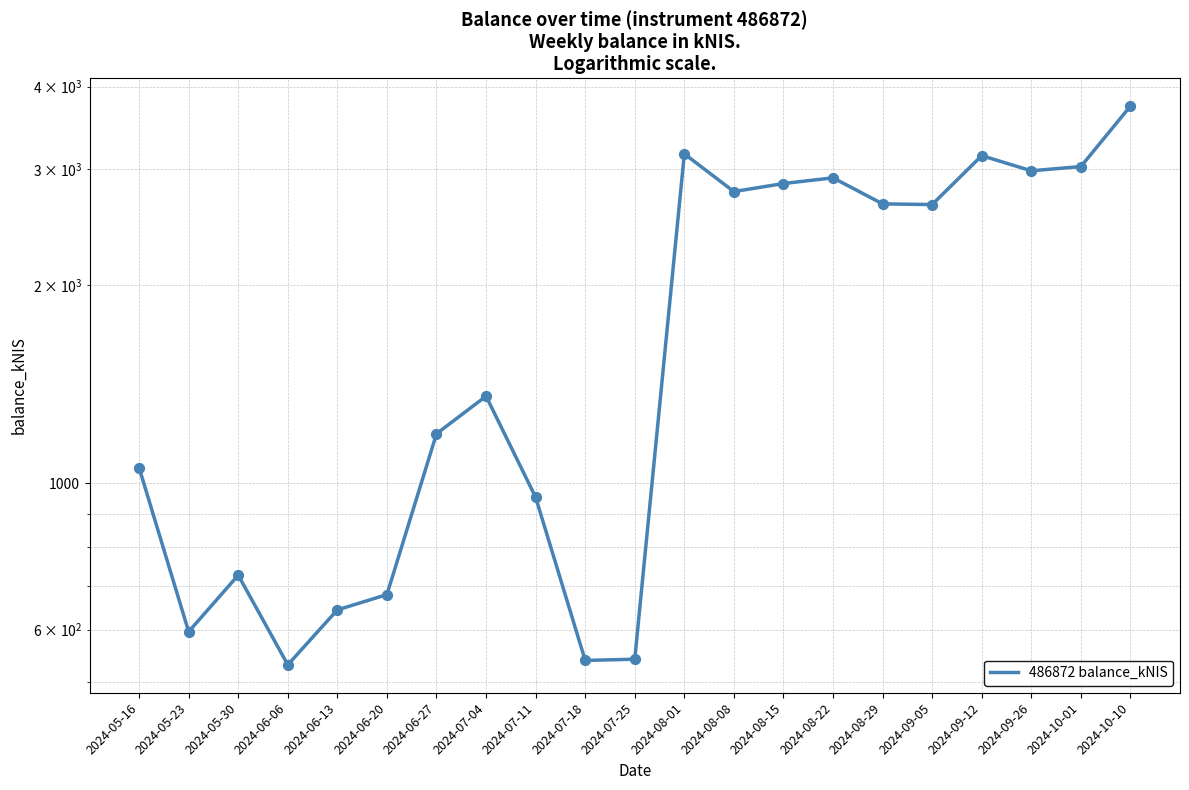

What is the change in value from 2024-06-27 to 2024-07-18?

-650.5